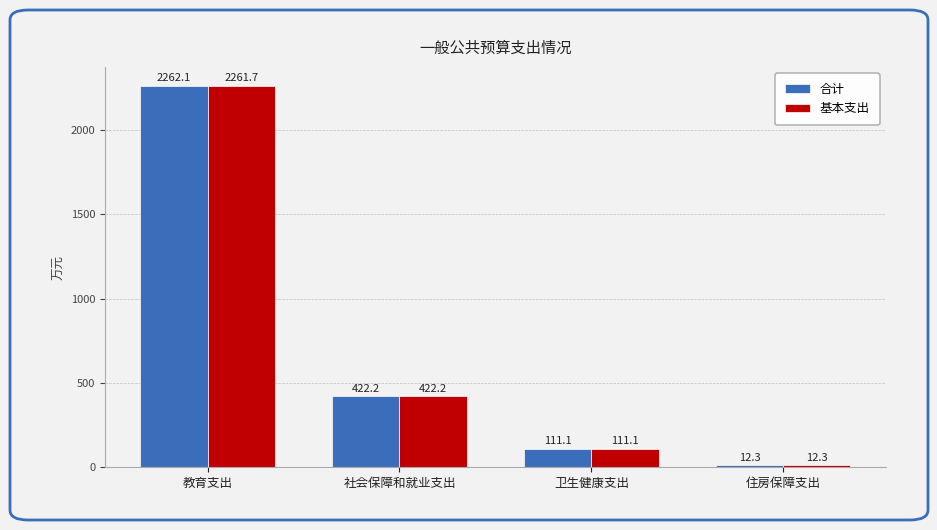

How many data points in 合计 are less than 422?

2